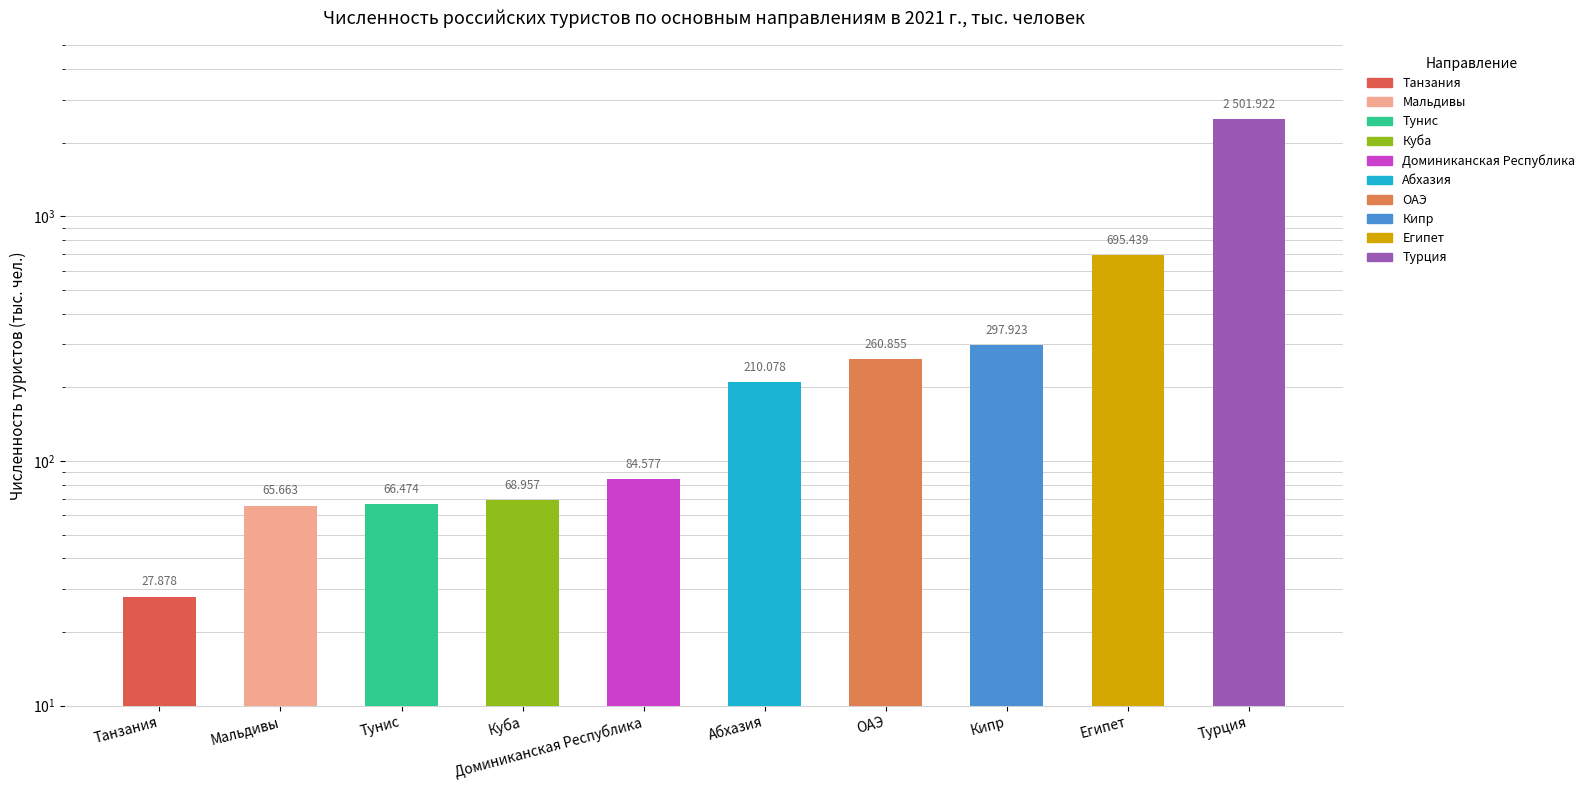

What is the greatest value displayed?

2501.9